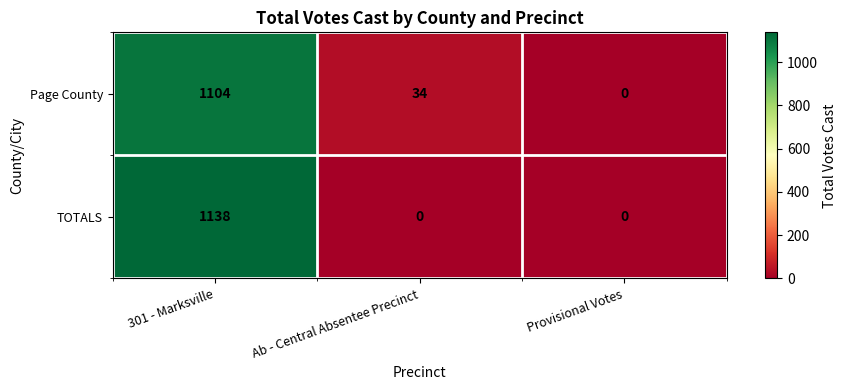

The TOTALS series shows 684 at Ab - Central Absentee Precinct. True or false?

False